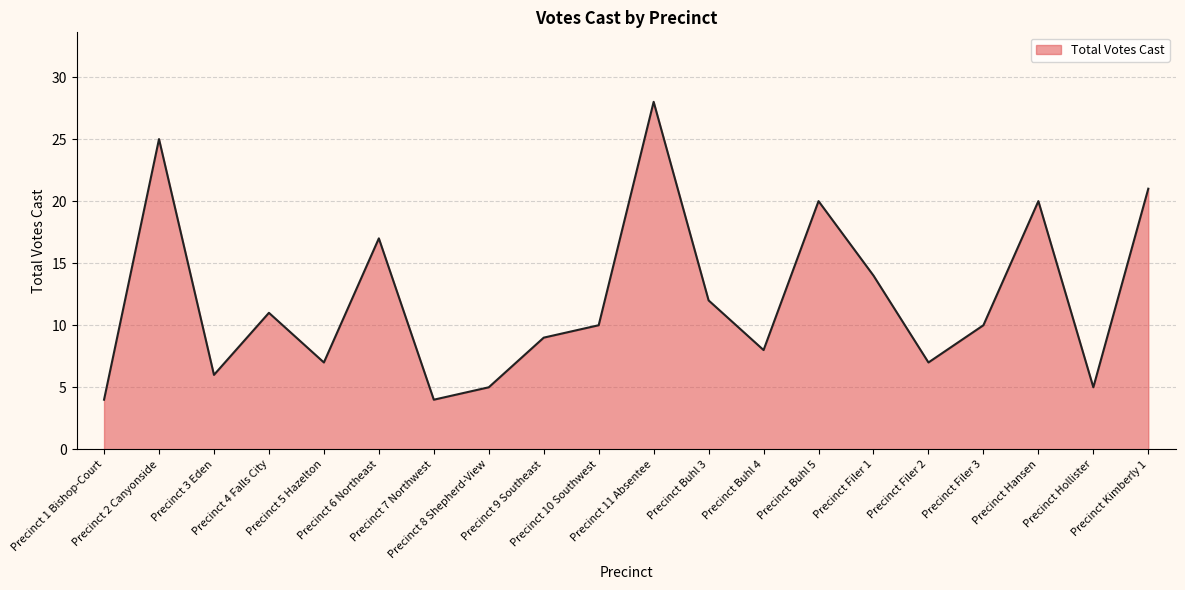

Approximately how many times larger is the value at Precinct Filer 2 compared to Precinct 9 Southeast?

0.8